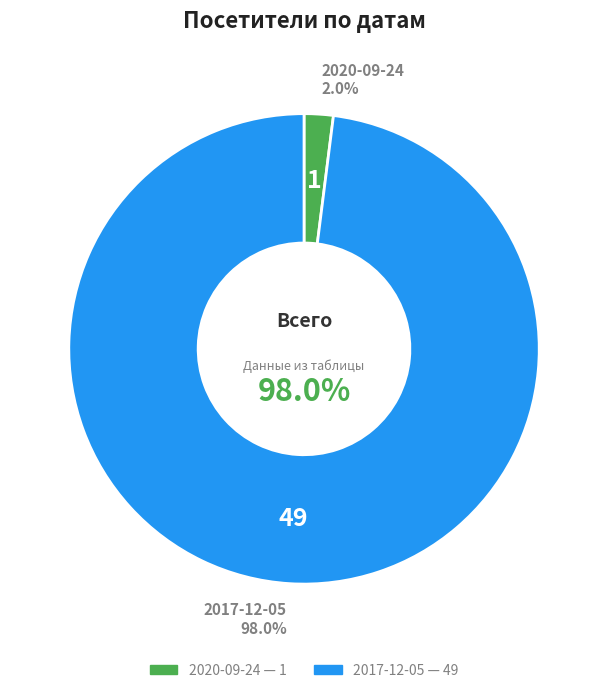

Does any single category account for the majority?

Yes